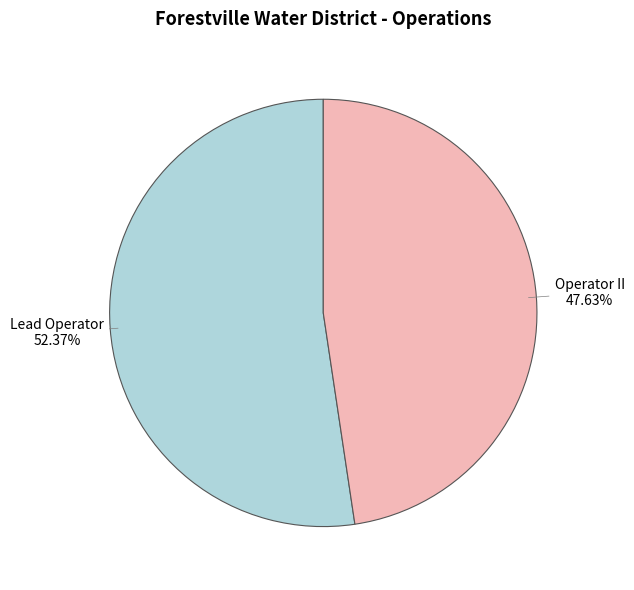

How many segments does this pie chart have?

2